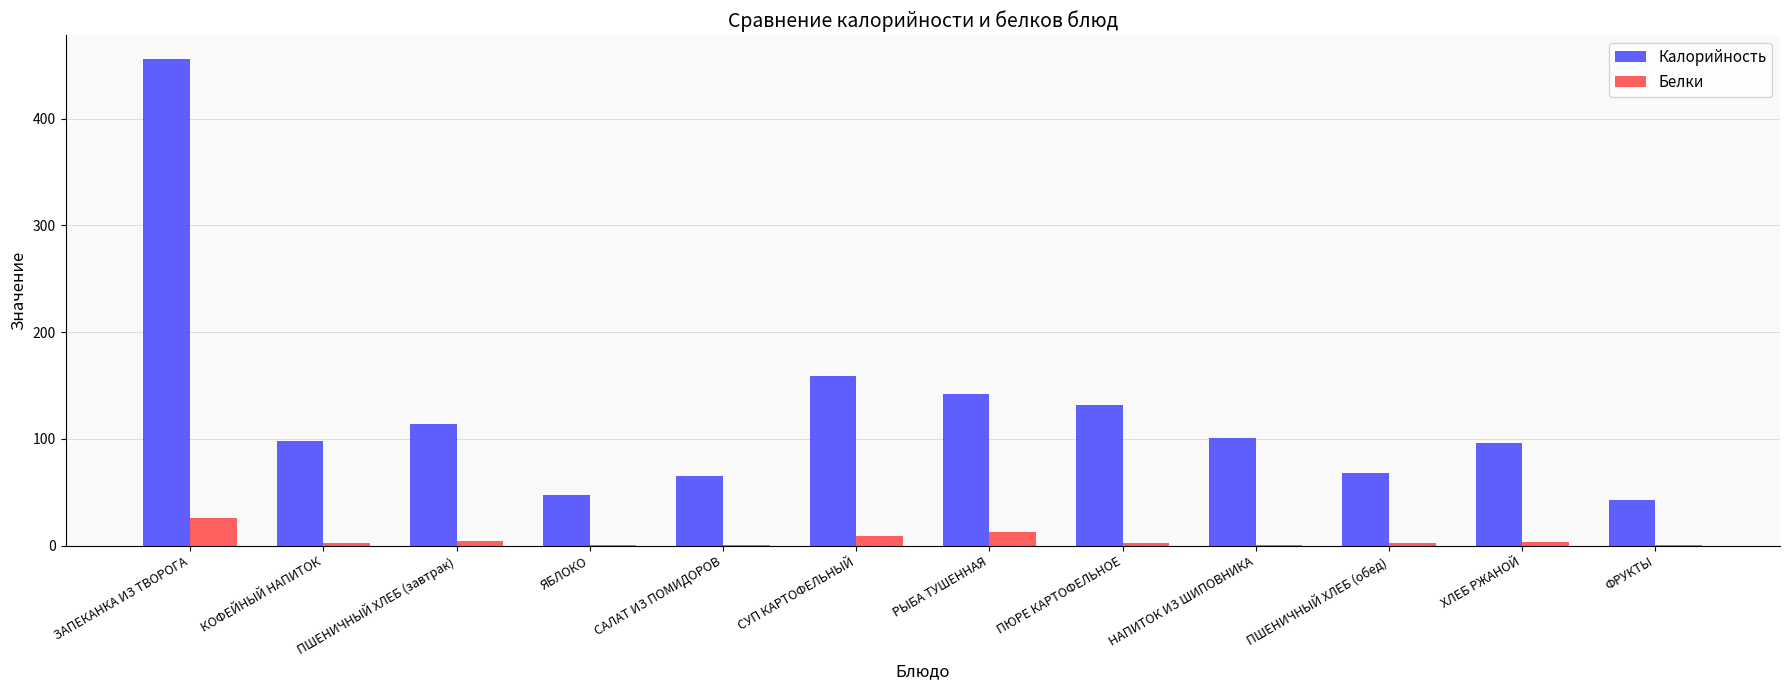

What are all the series names shown in the legend?

Калорийность, Белки